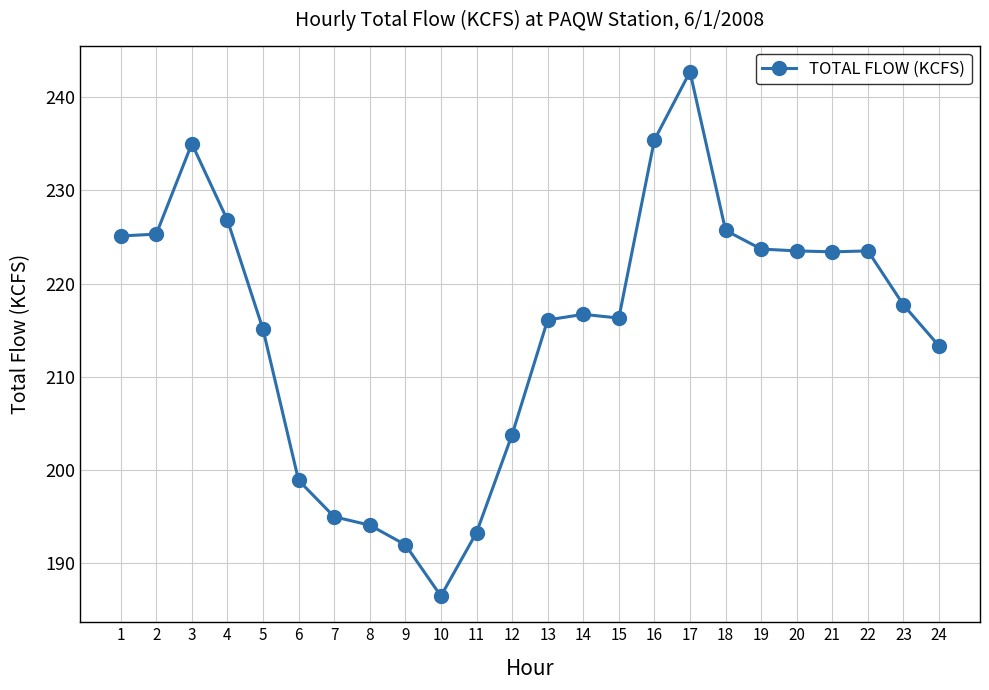

Where does the data first go above 217?

1